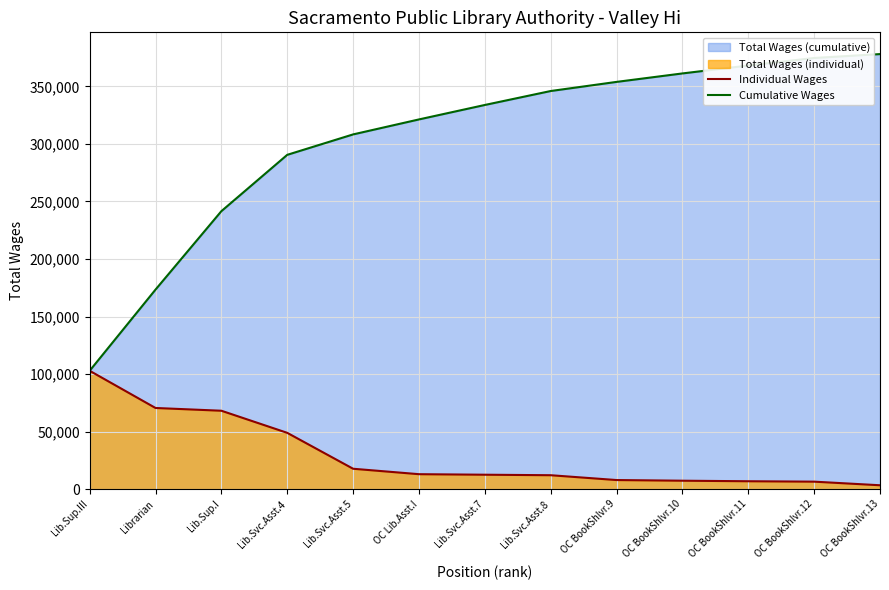

True or false: Individual Wages and Cumulative Wages intersect in this chart.

False